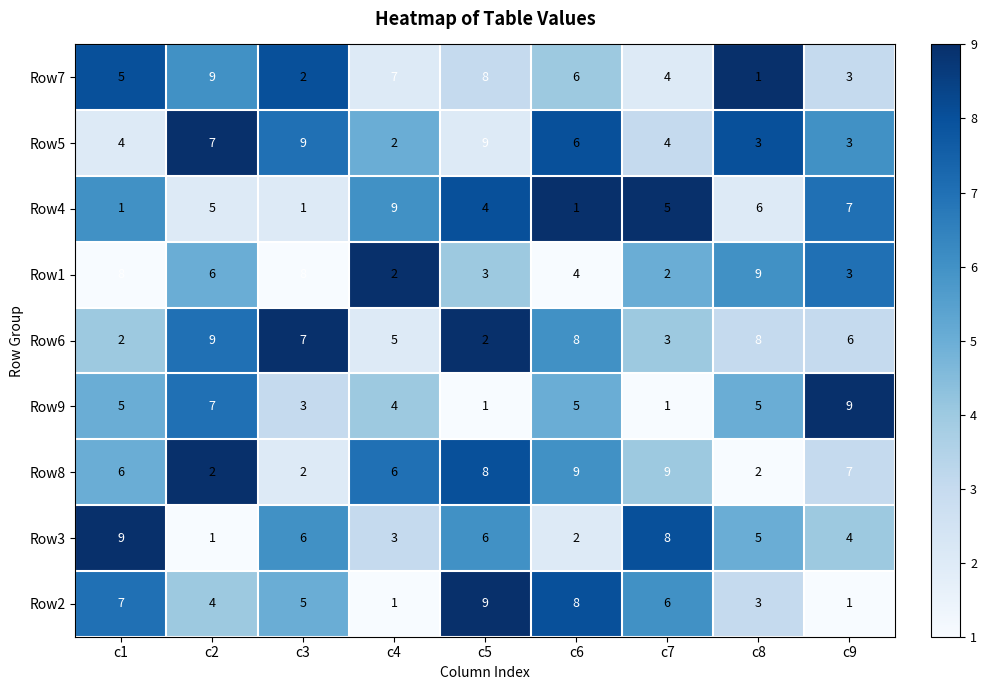

At which label is Row6 closest to 5?

c4